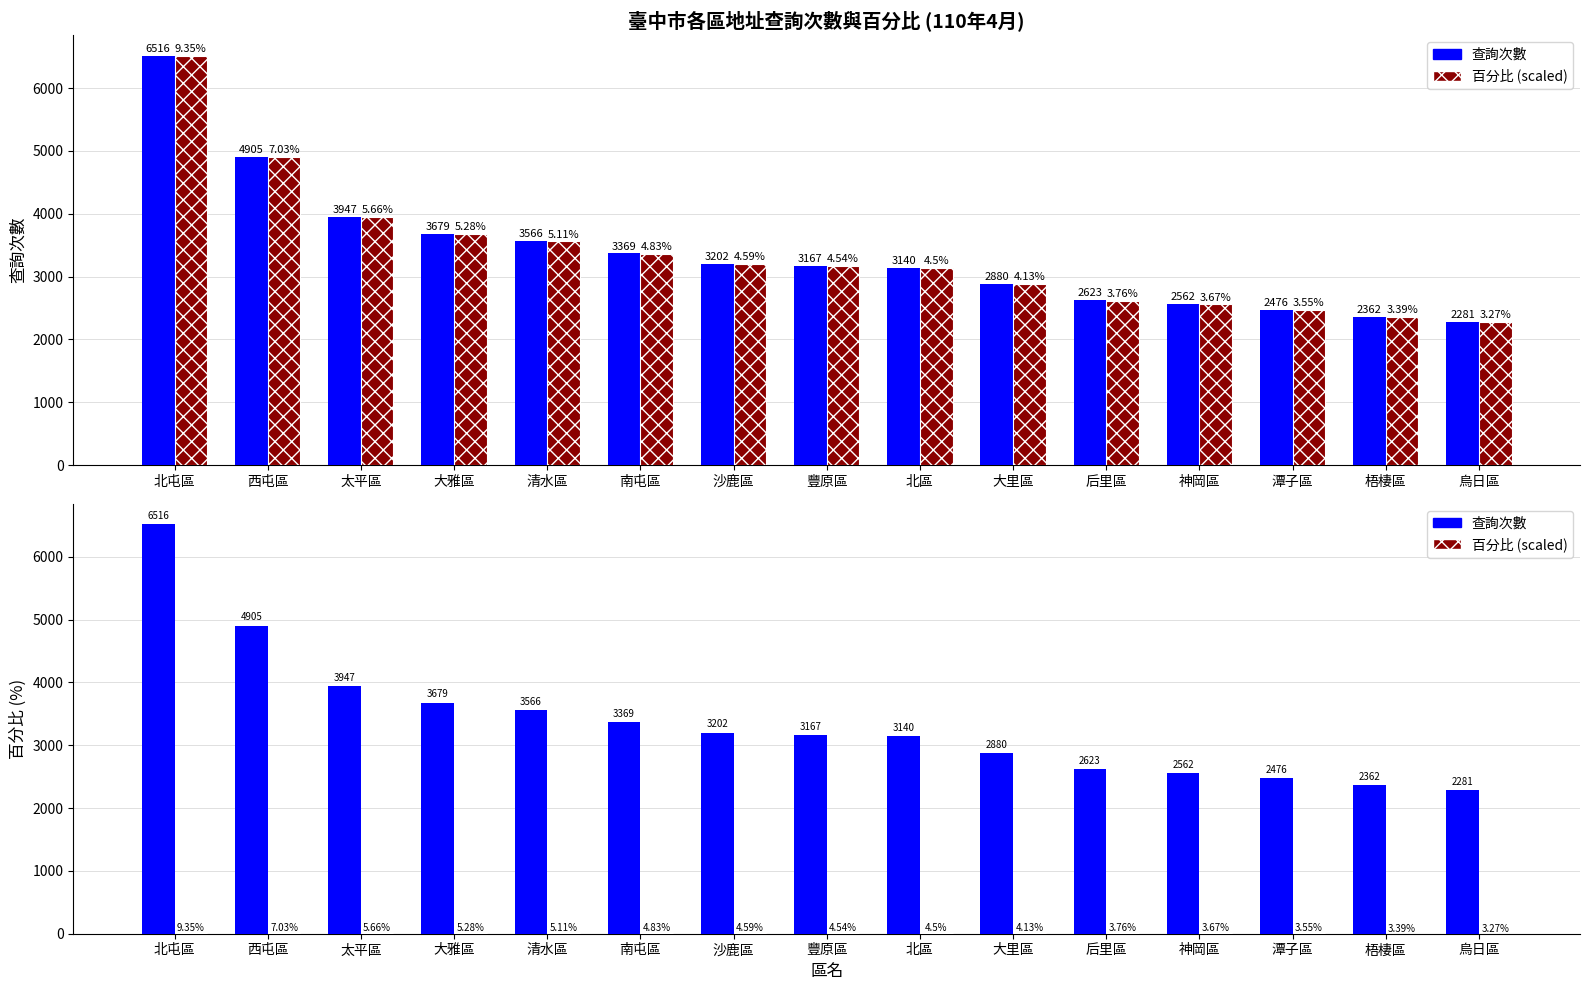

Where does the 百分比 (%) series first go above 4?

北屯區